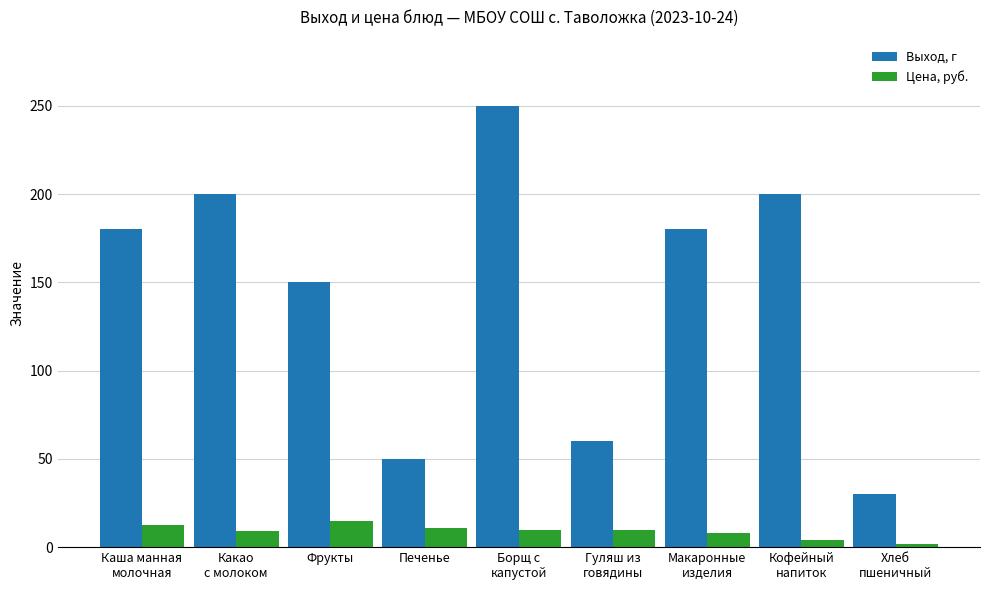

At which category is the sum across all series the highest?

Борщ с
капустой